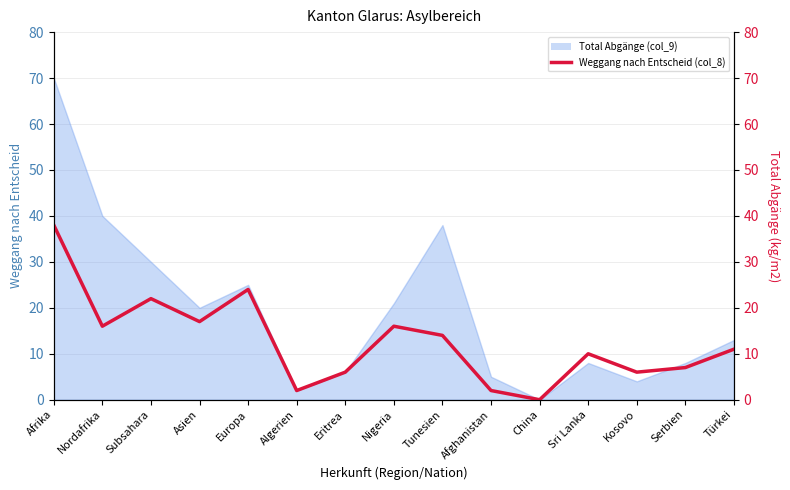

What is the sum of all values?

191